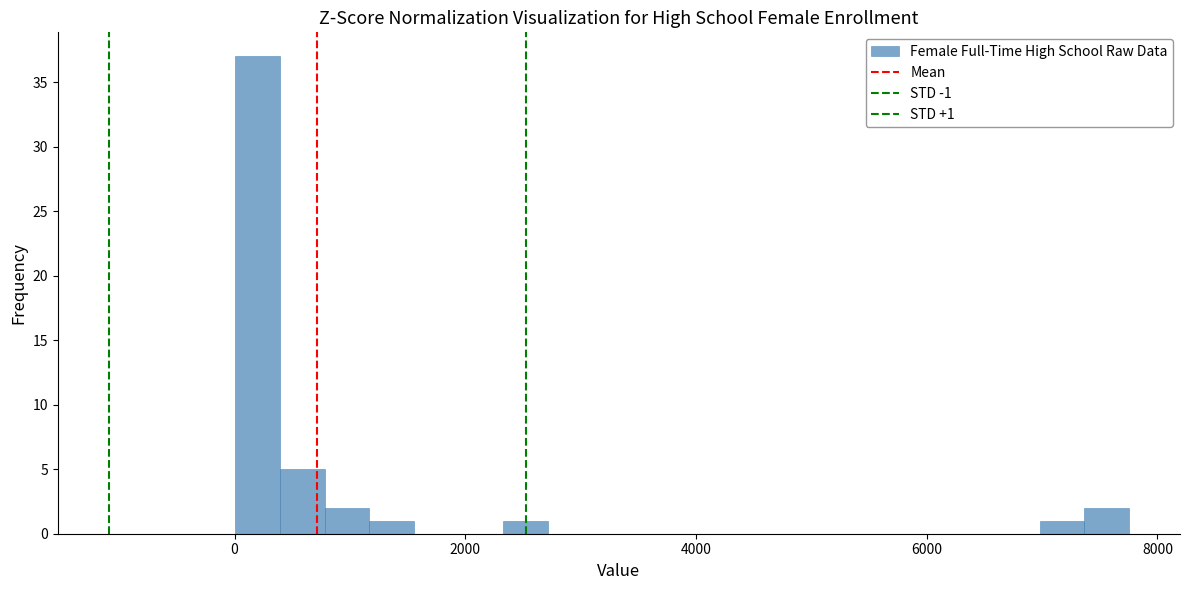

Around what value on the x-axis is the tallest bar? Give the approximate position of its centre, as read against the axis.

200